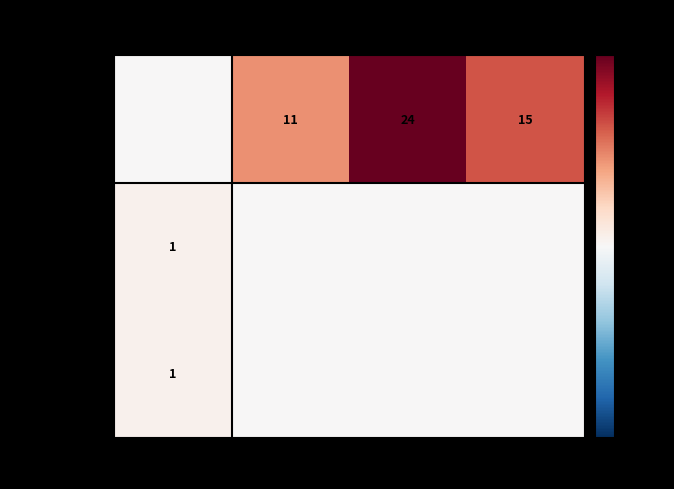

Which series has the largest range (max minus min)?

row_0